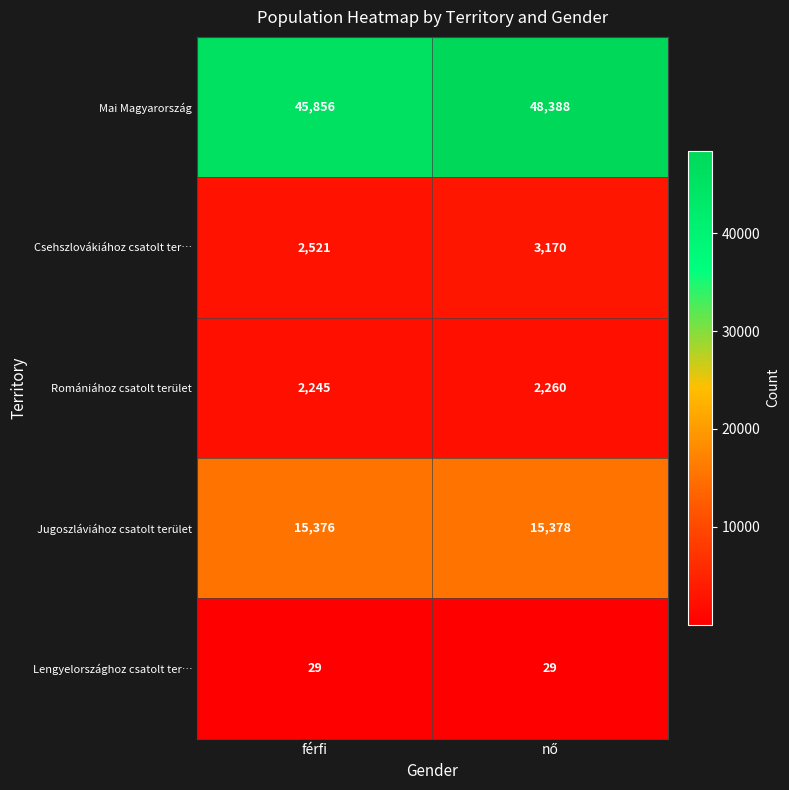

At which label is Romániához csatolt terület closest to 2252?

férfi